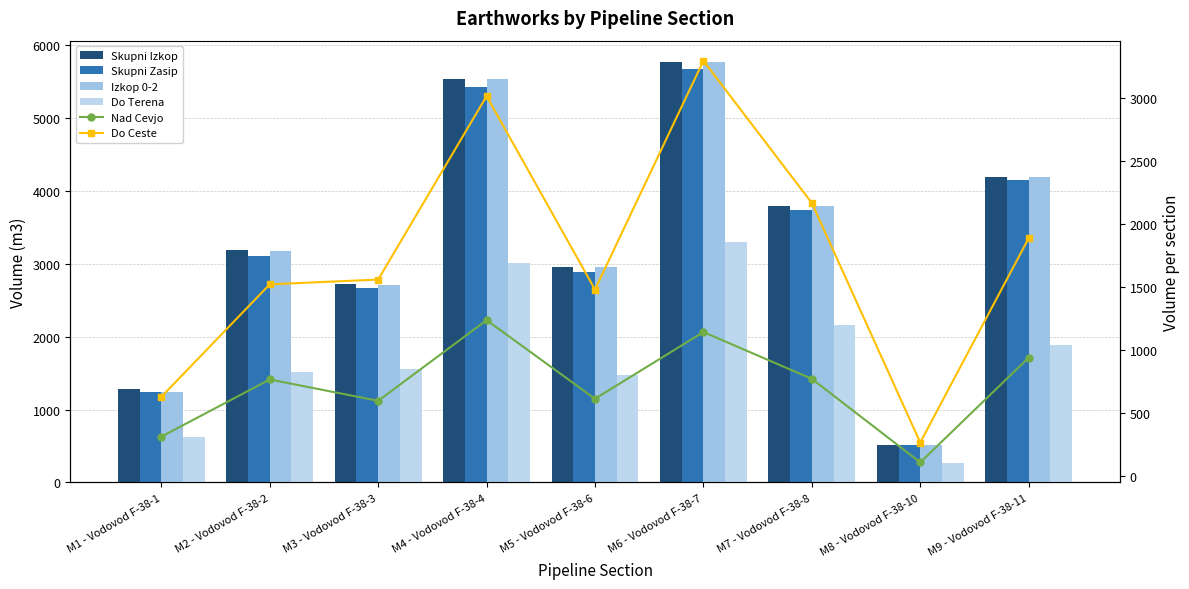

Where does the Do Terena series first go above 1558?

M3 - Vodovod F-38-3